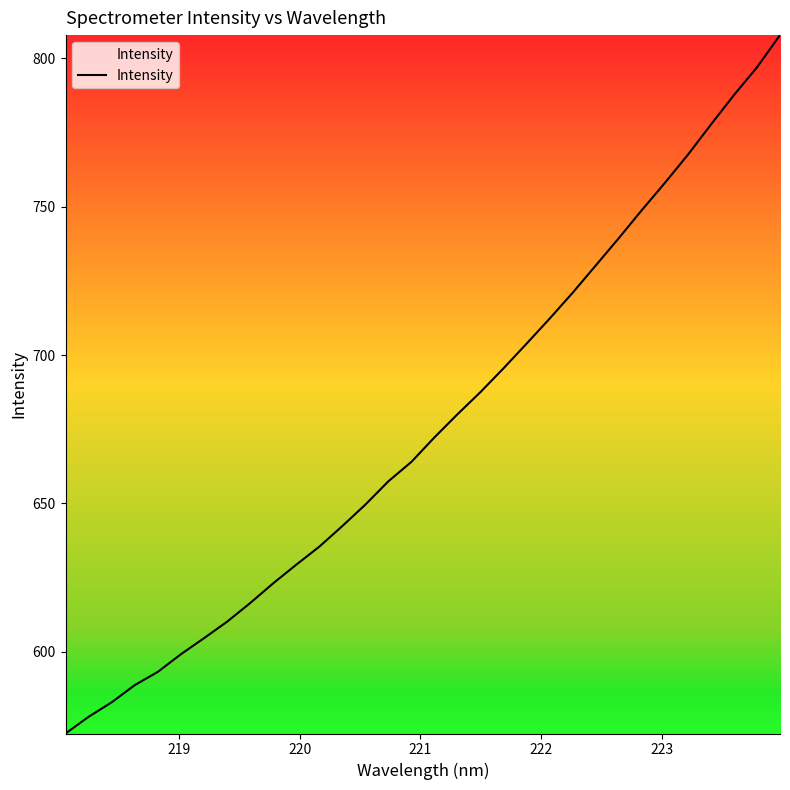

What is the maximum value shown in the chart?

807.8